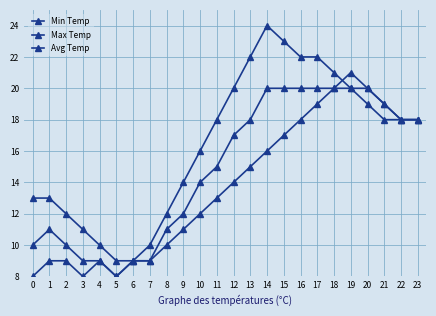

Where is Min Temp nearest to the value 14?

12